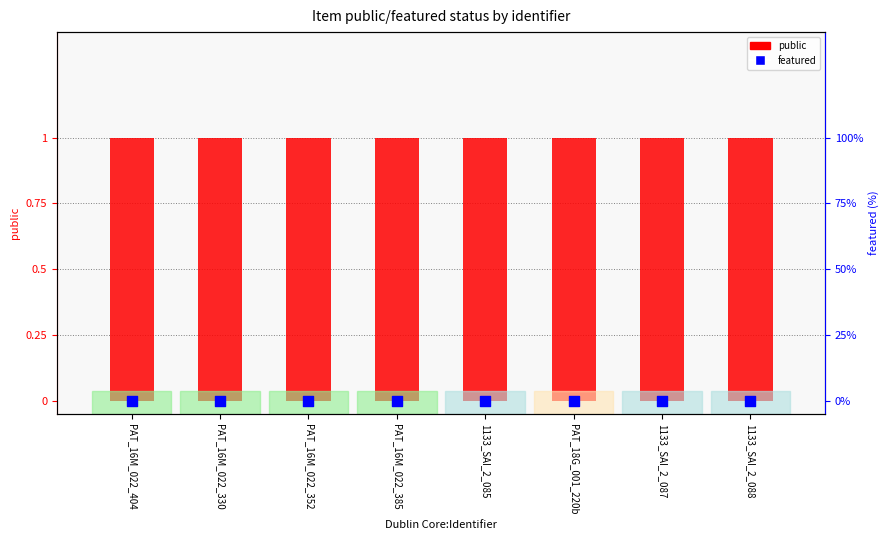

What is the total value across all series at 1133_SAI_2_088?

1